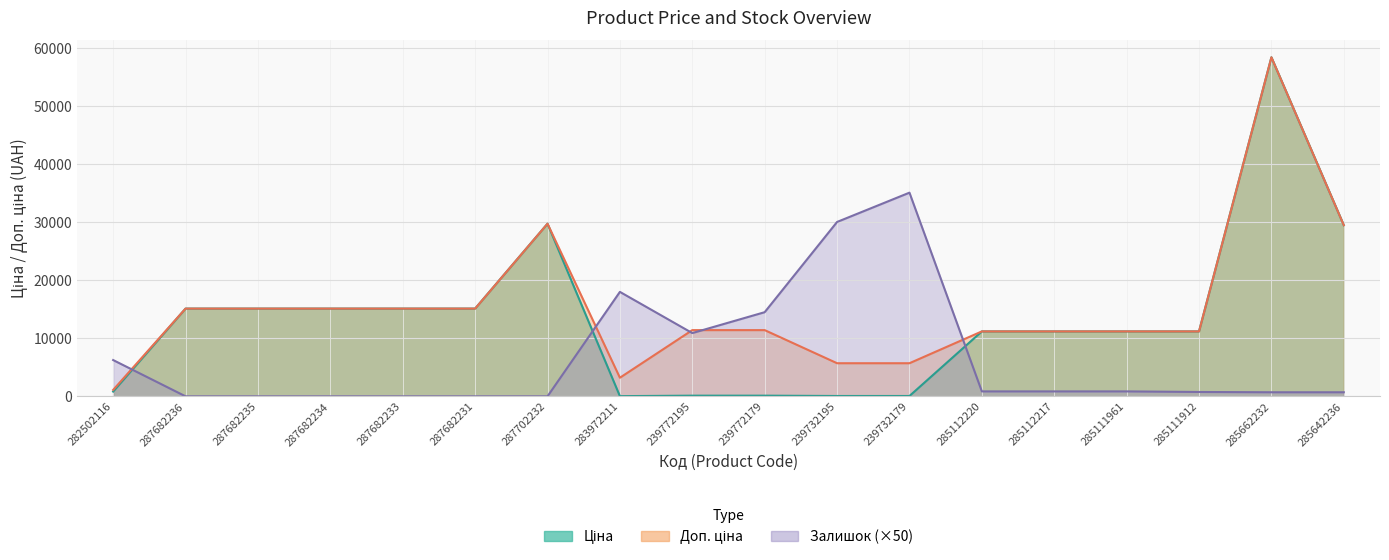

What position from the right is 287682231?

13